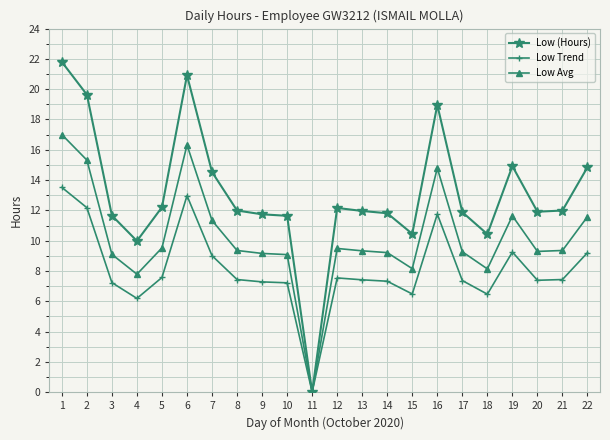

Which series has the largest total across all categories?

Low (Hours)